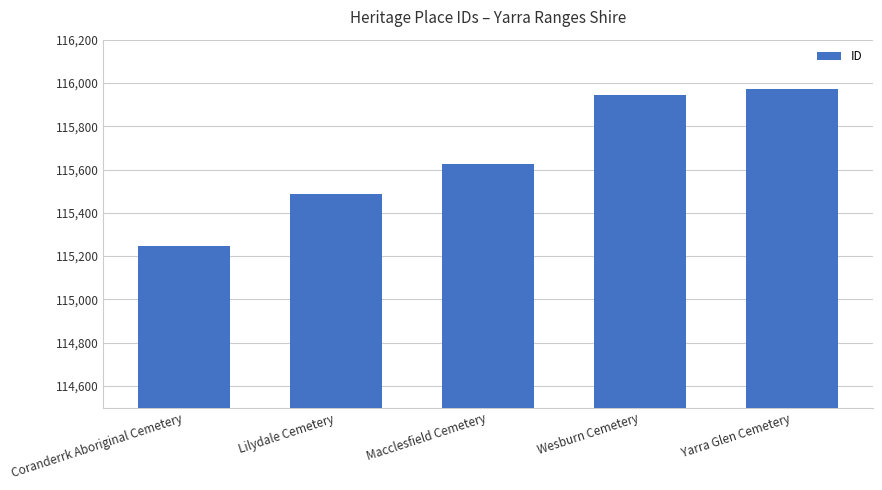

Where is the data nearest to the value 115608?

Macclesfield Cemetery